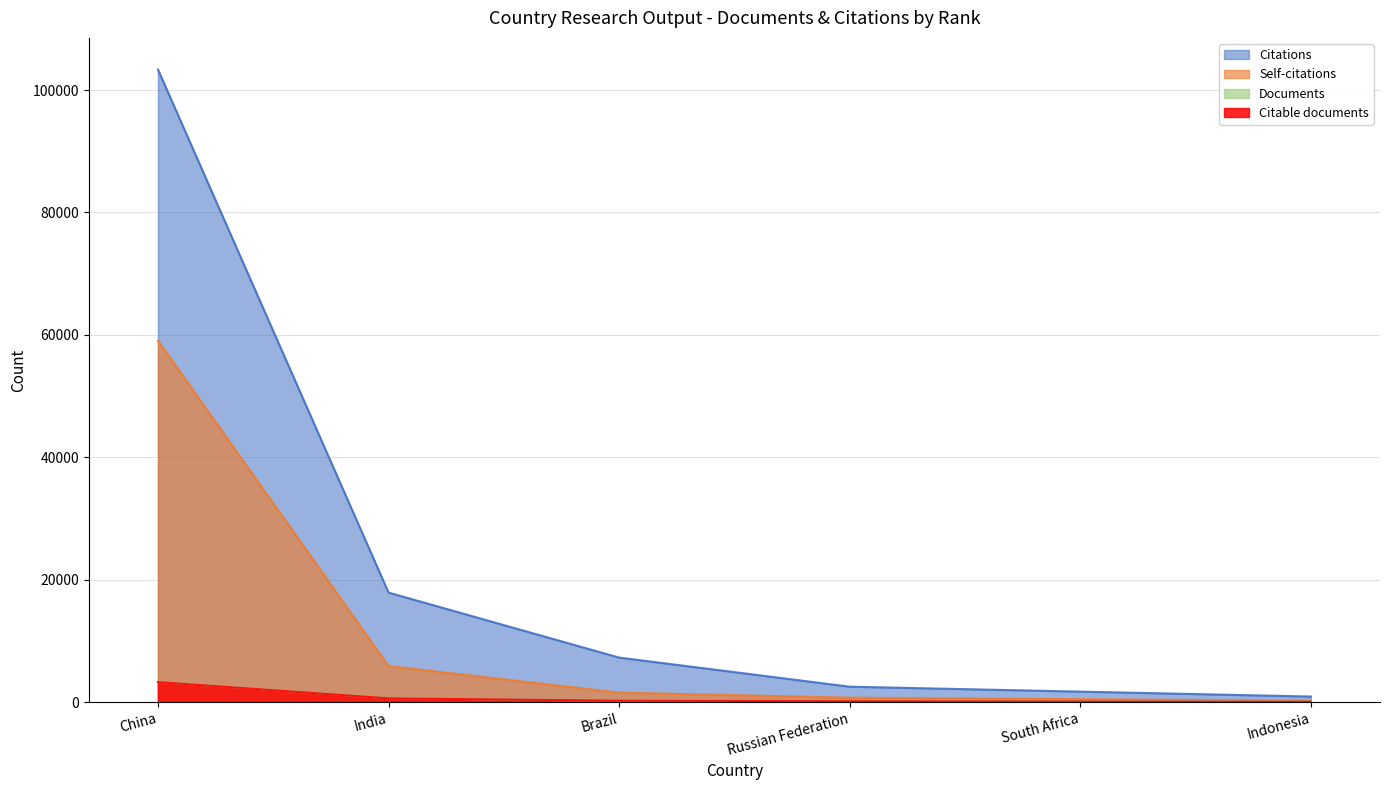

What is the value of the Documents point at the 1st from the left?

3268